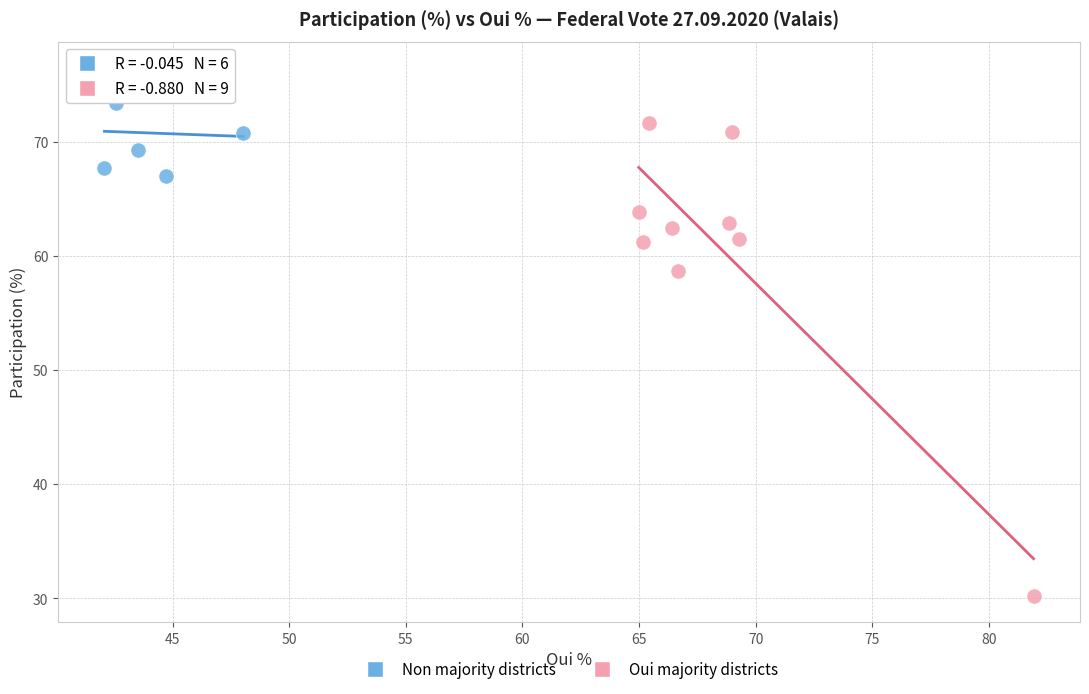

Which series has the widest spread of Y values?

Oui majority districts